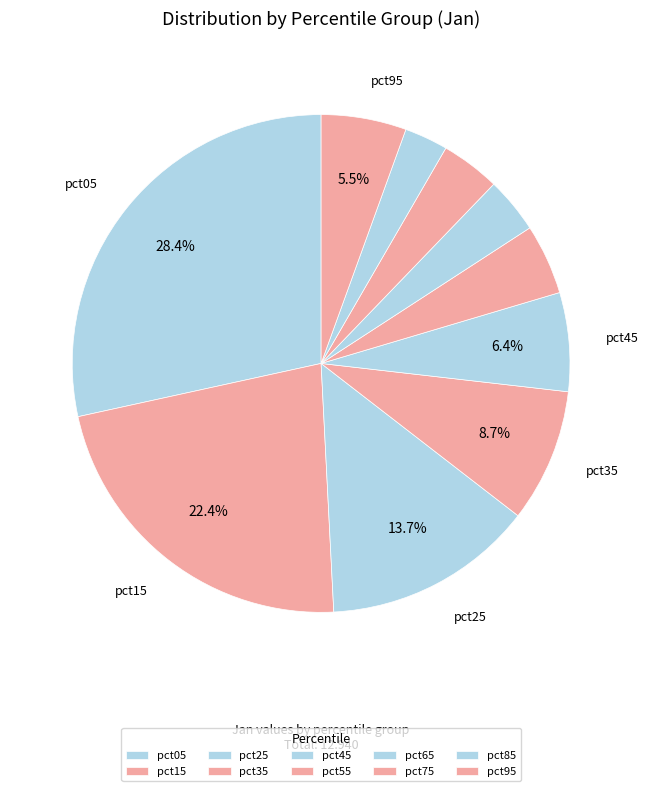

Count the number of slices in the pie.

10